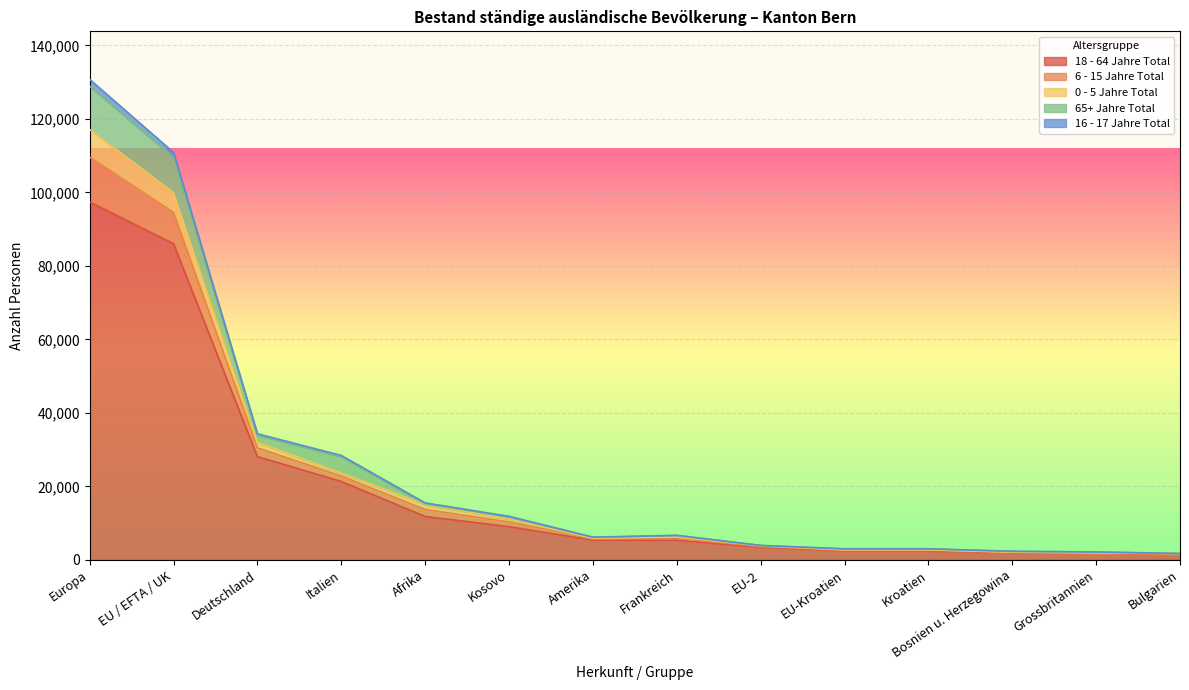

What position from the left is EU-2?

9